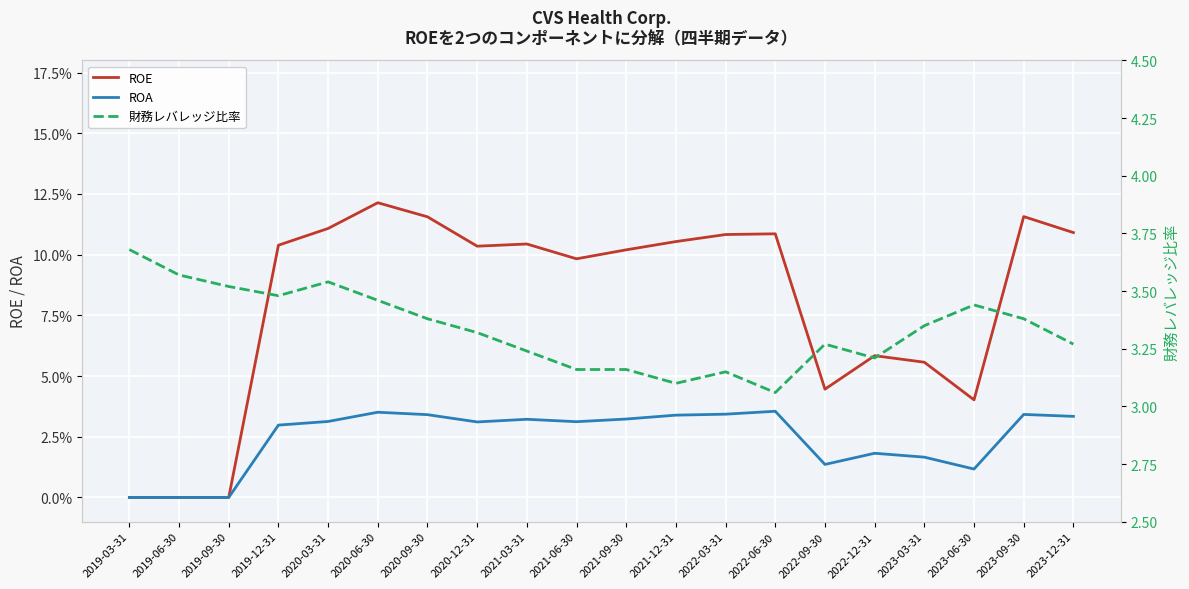

Is the value of ROE at 2020-06-30 greater than the value of ROA at 2020-03-31?

Yes